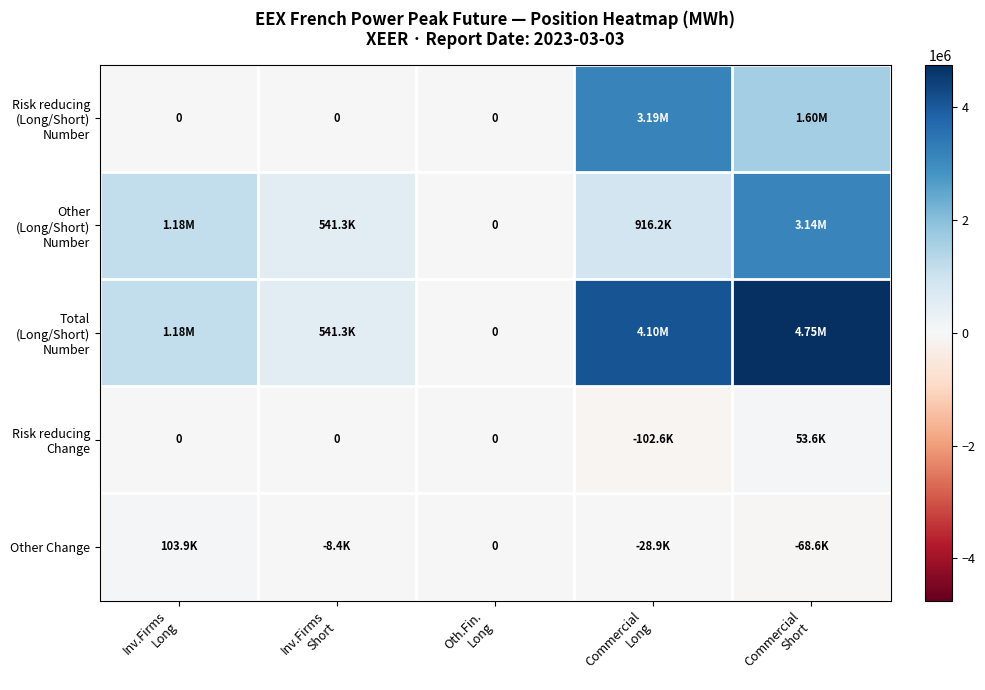

Is the value of Other (Long/Short) Number at Oth.Fin. Long greater than the value of Total (Long/Short) Number at Inv.Firms Long?

No